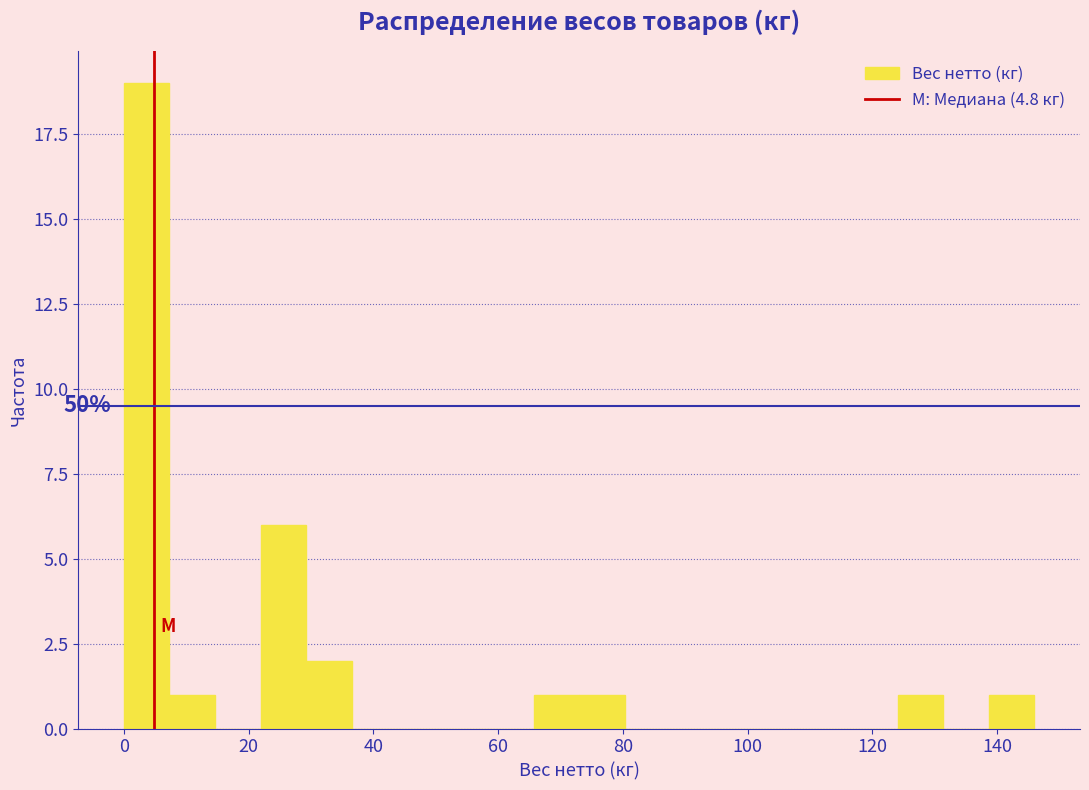

Read against the x-axis, roughly where is the centre of the tallest bar?

4